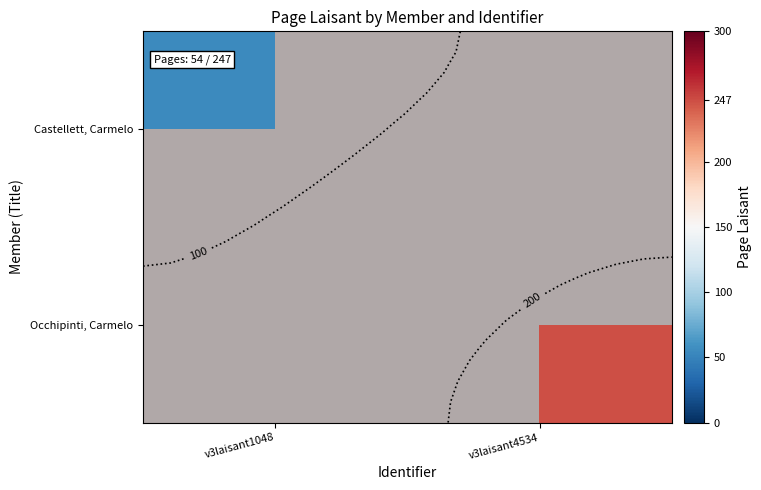

List the series in order of their overall mean, lowest first.

Castellett, Carmelo, Occhipinti, Carmelo